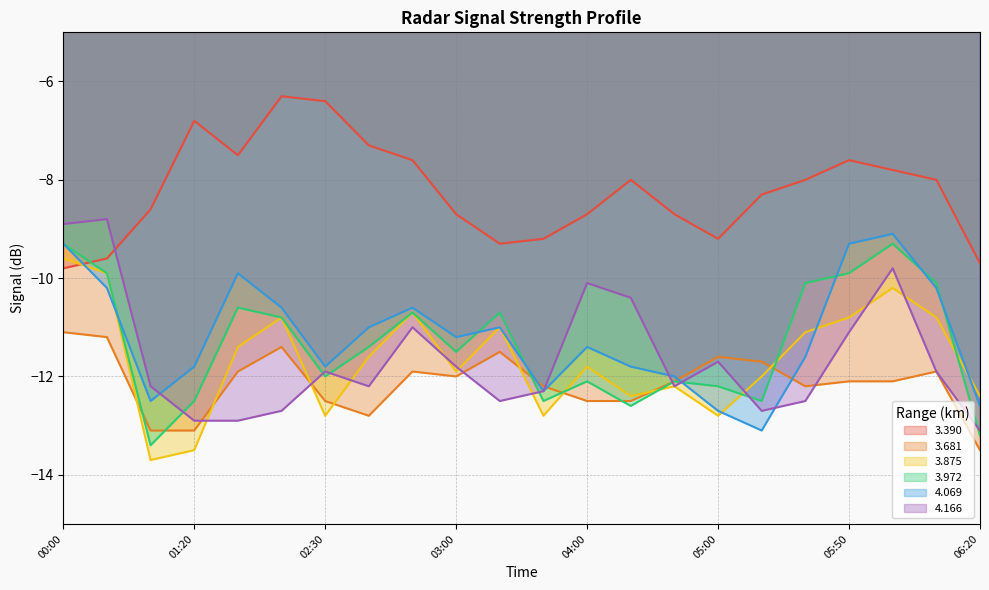

List the labels in order of 3.390 value, smallest first.

00:00, 06:20, 00:10, 03:20, 03:40, 05:00, 03:00, 04:00, 04:50, 01:10, 05:10, 04:40, 05:30, 06:10, 06:00, 02:40, 05:50, 01:30, 02:20, 01:20, 02:30, 02:10